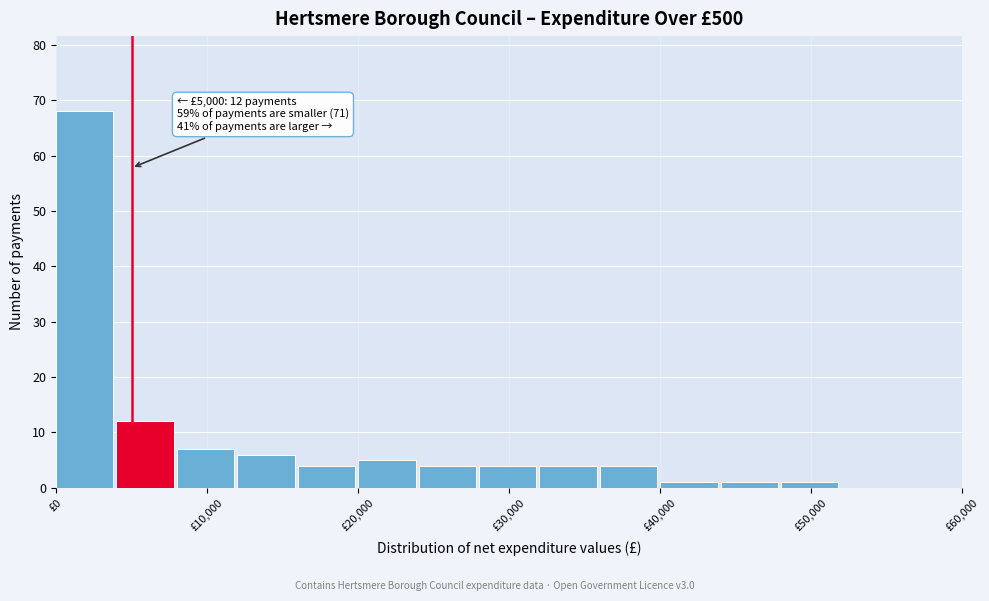

Over which range of the x-axis is the bar tallest?

0 to 4000